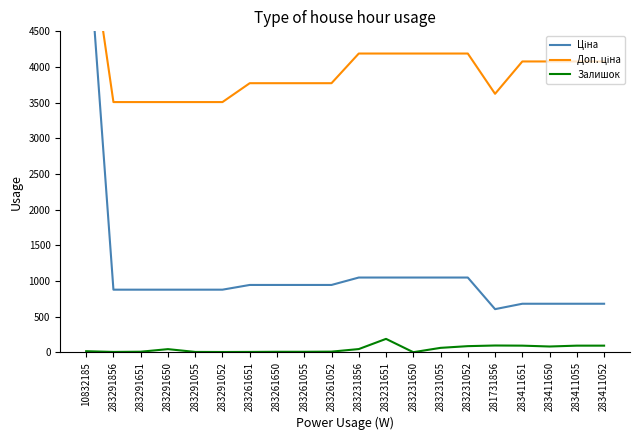

How many lines are shown in the chart?

3